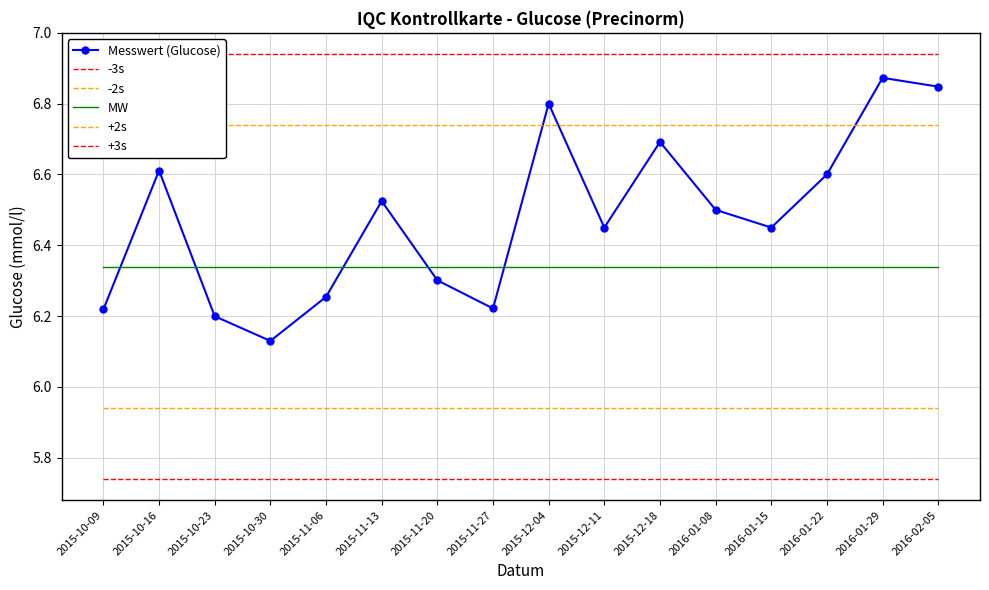

How many interior local peaks does the Messwert (Glucose) series have?

5